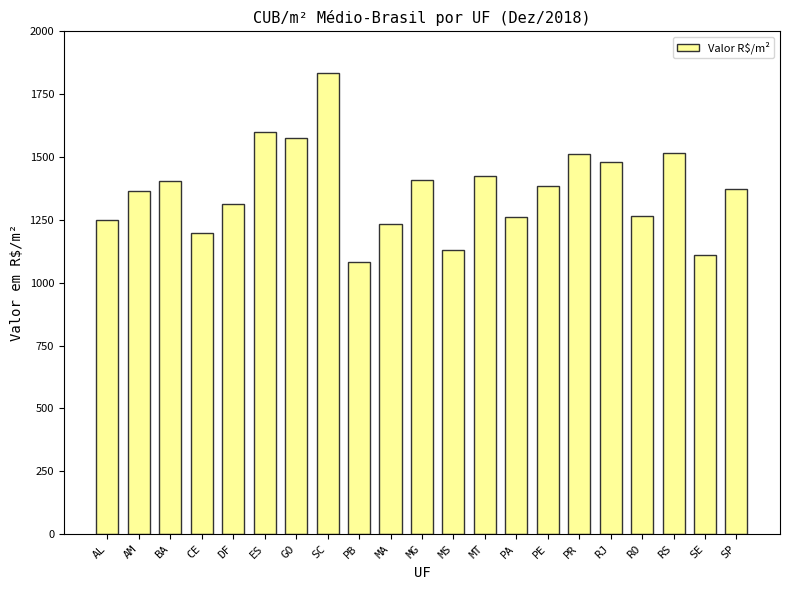

What is the label of the 21st bar from the right?

AL